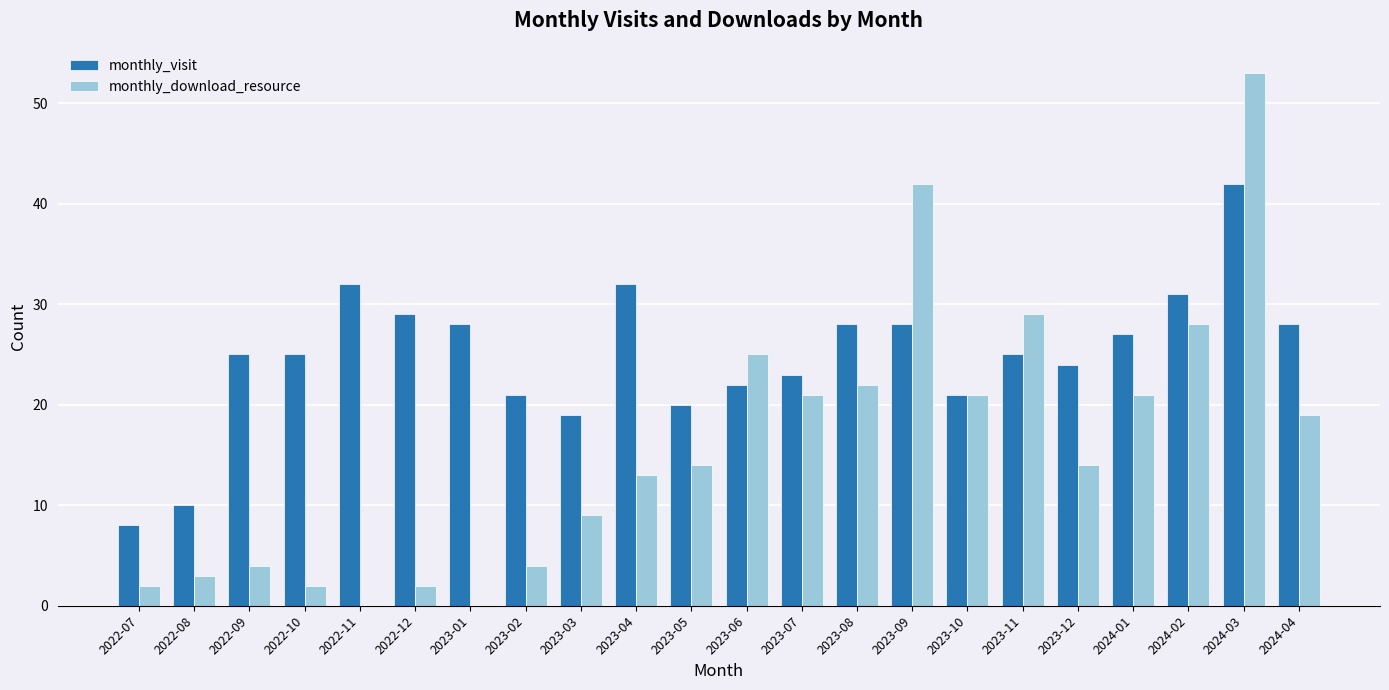

Is it true that monthly_visit equals 36 at 2023-10?

False